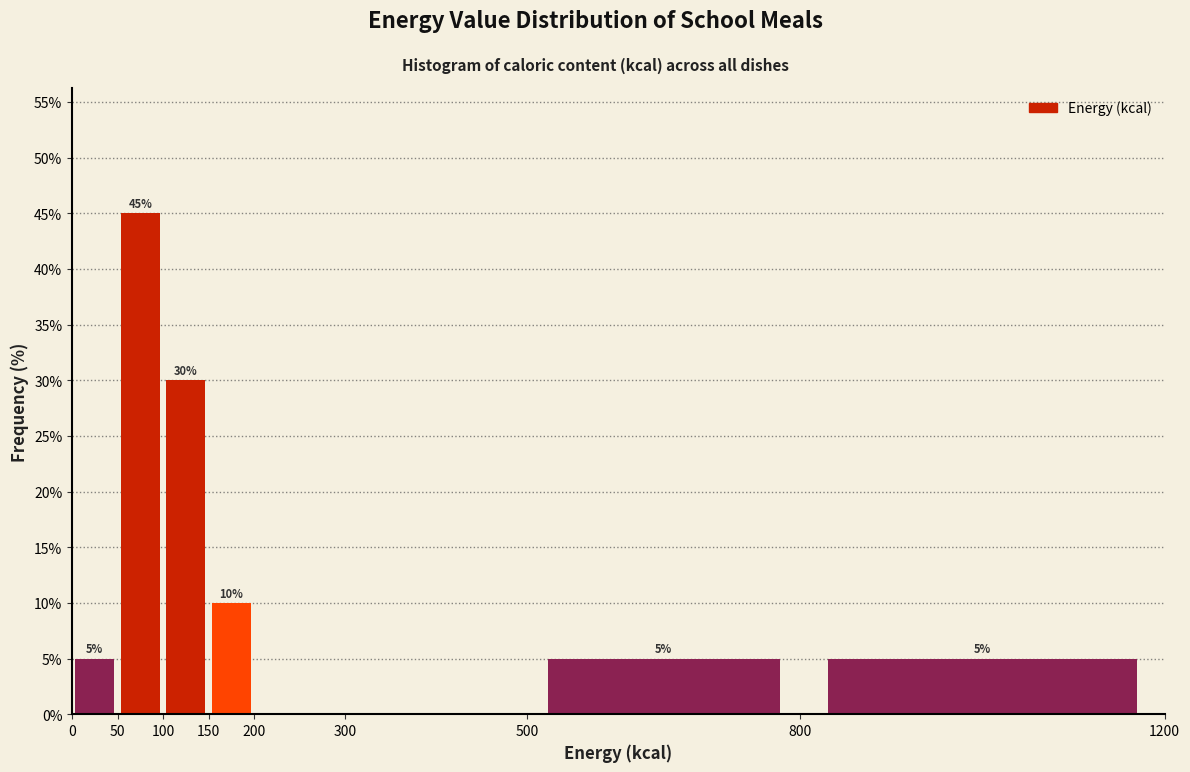

Which range on the x-axis has the tallest bar?

50 to 100